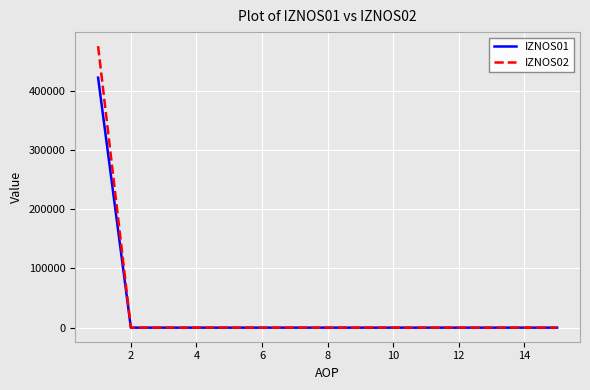

What is the maximum value for IZNOS02?

475357.1